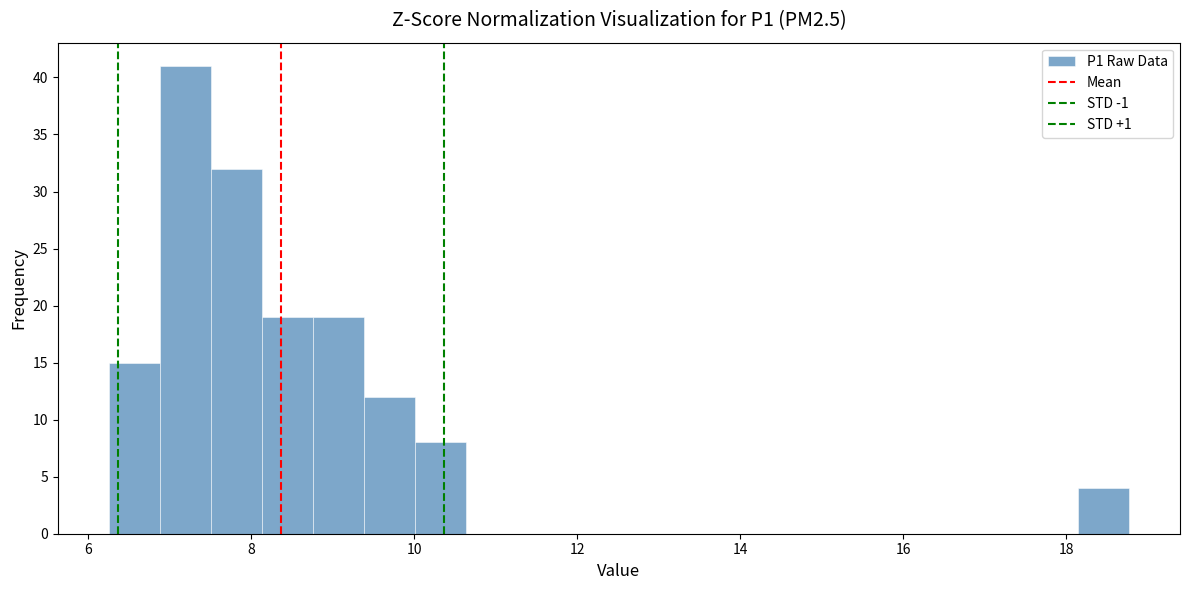

Around what value on the x-axis is the tallest bar? Give the approximate position of its centre, as read against the axis.

7.2